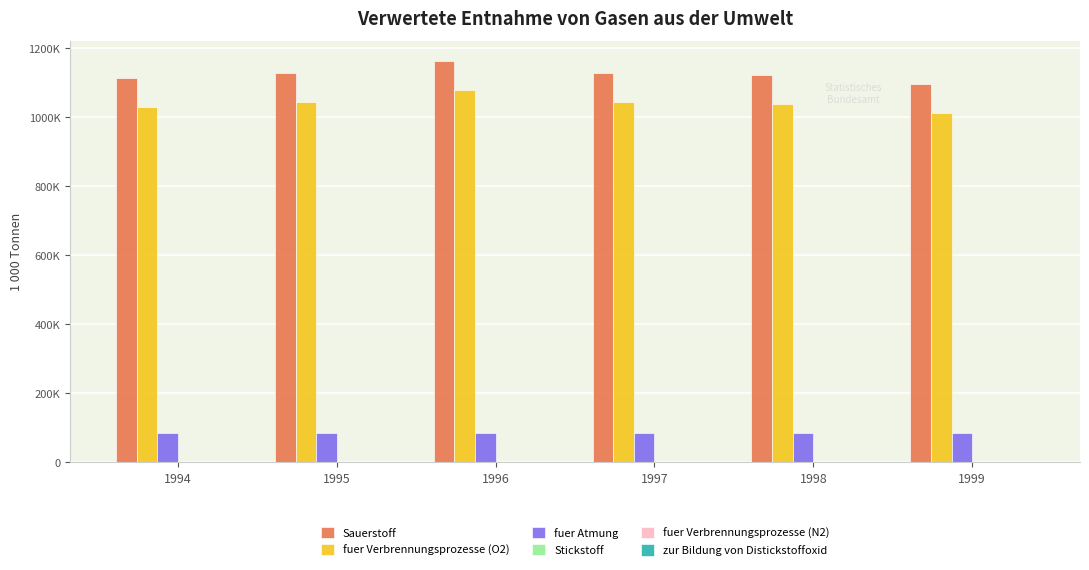

Are the bars grouped side by side (vs. stacked)?

Yes